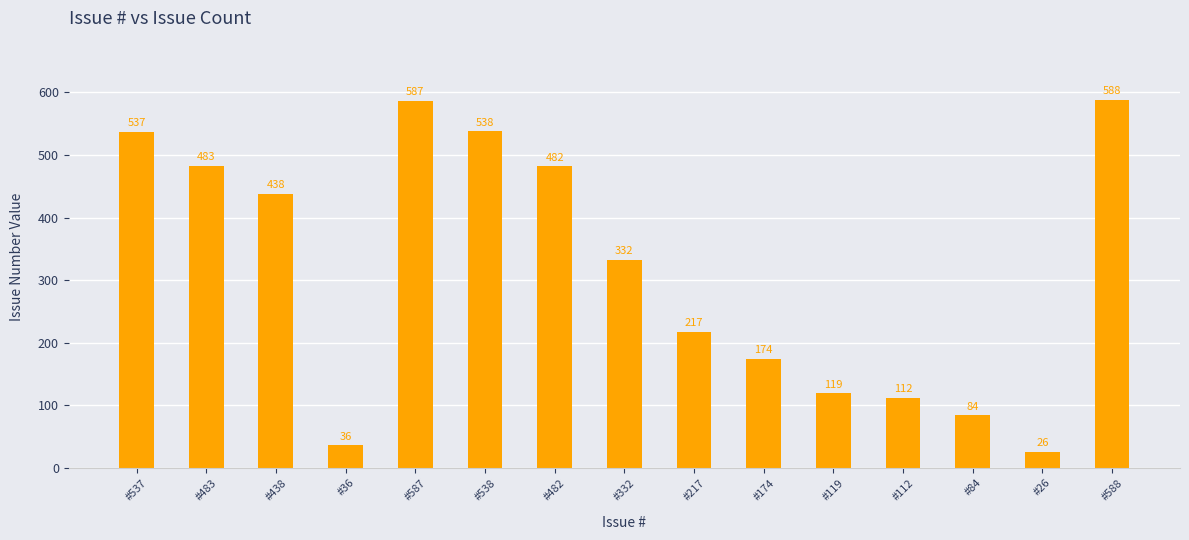

What is the difference between the maximum and minimum values?

562